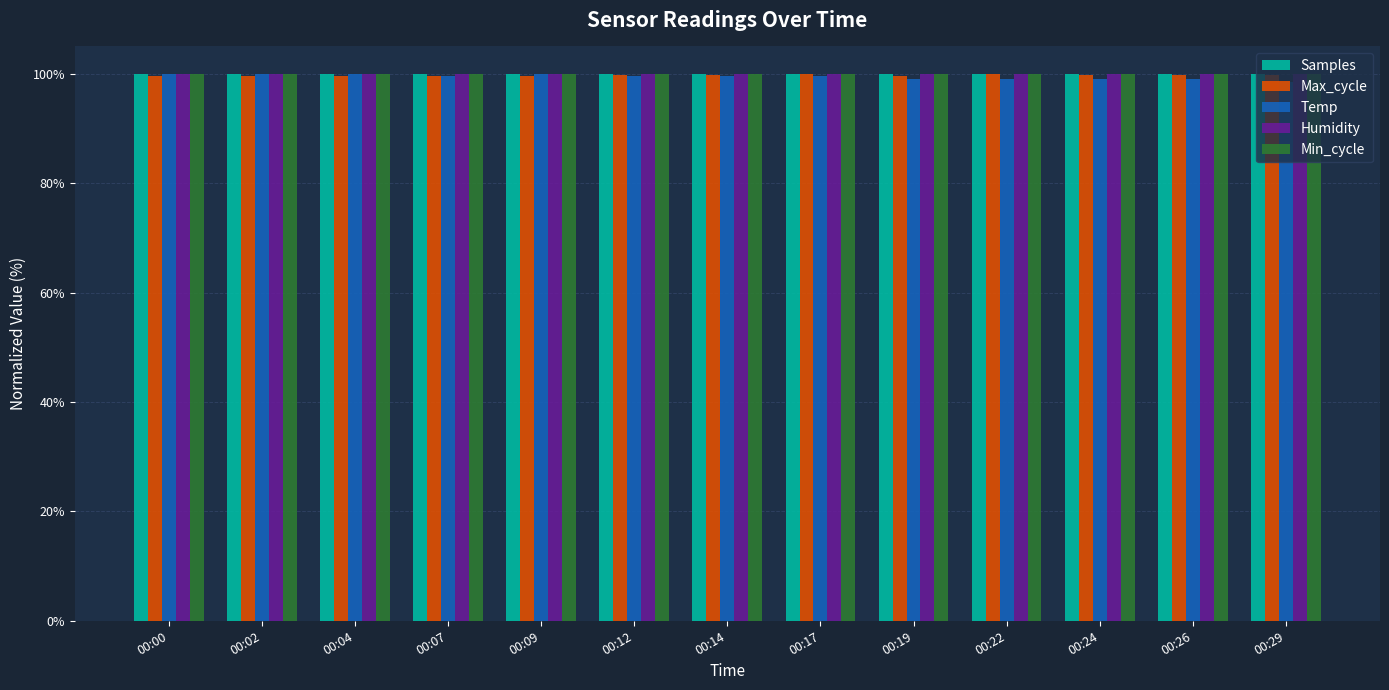

Is it true that Max_cycle equals 161.8 at 00:07?

False